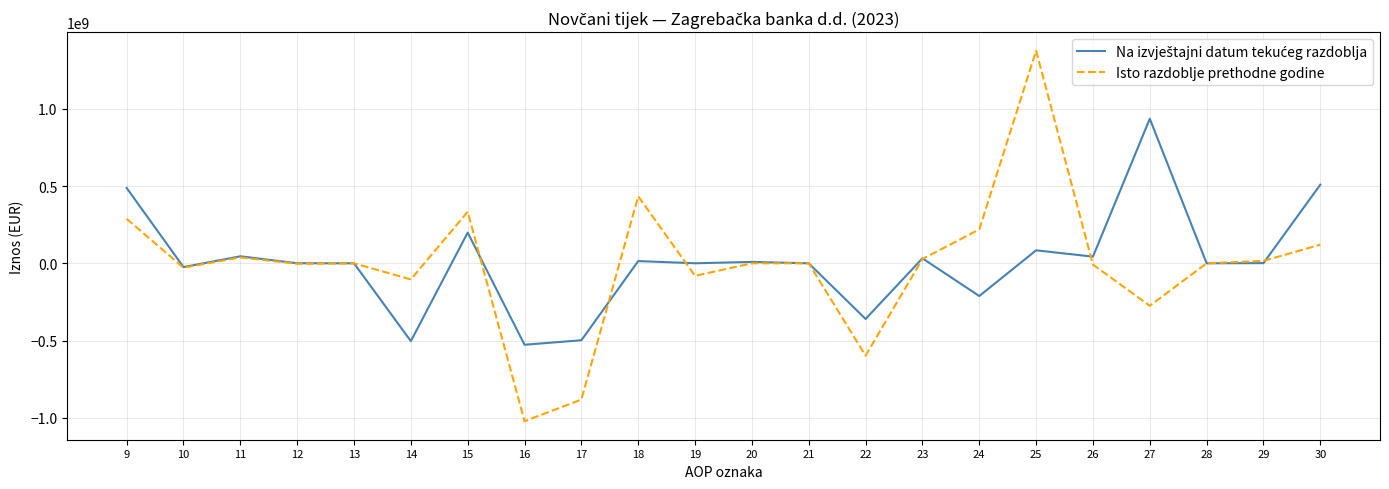

The value of Isto razdoblje prethodne godine at 27 is -156630768. True or false?

False